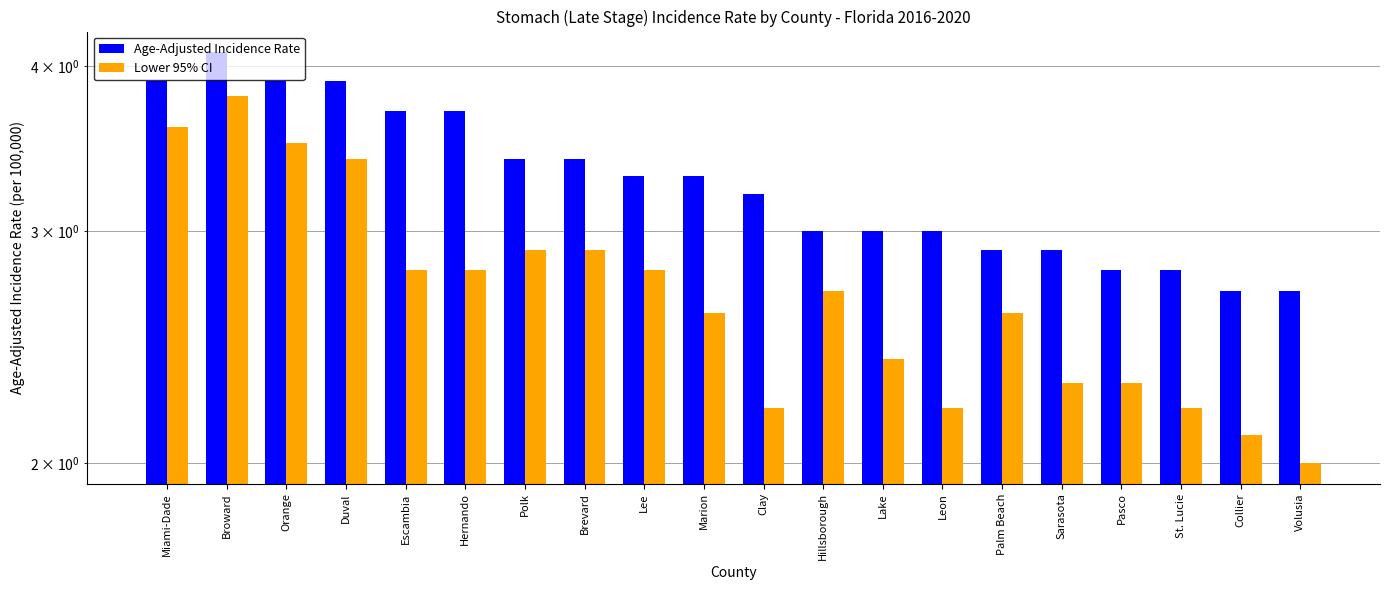

At which category is the sum across all series the highest?

Broward